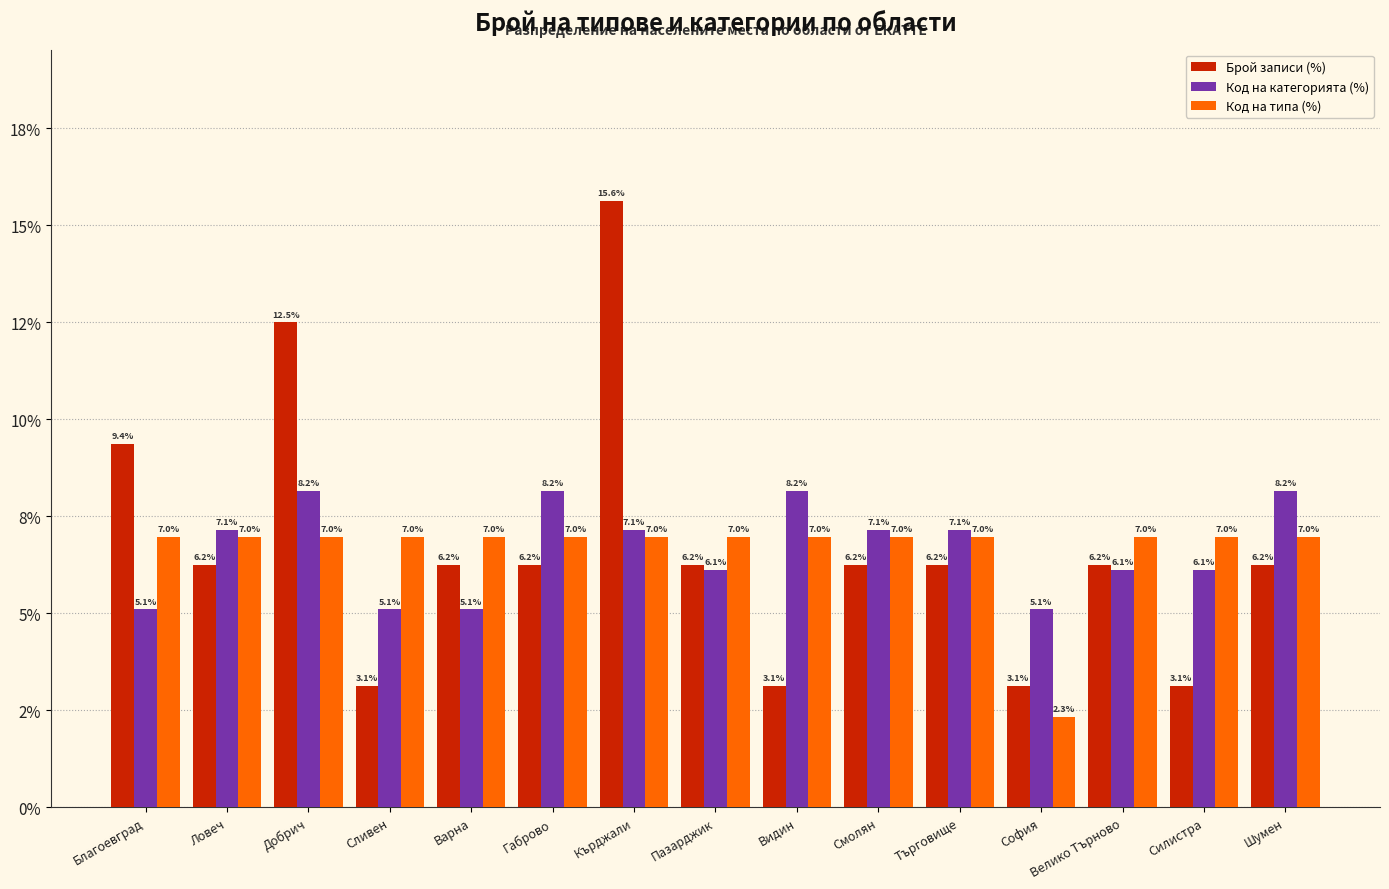

At which label is Код на категорията (%) closest to 6?

Пазарджик